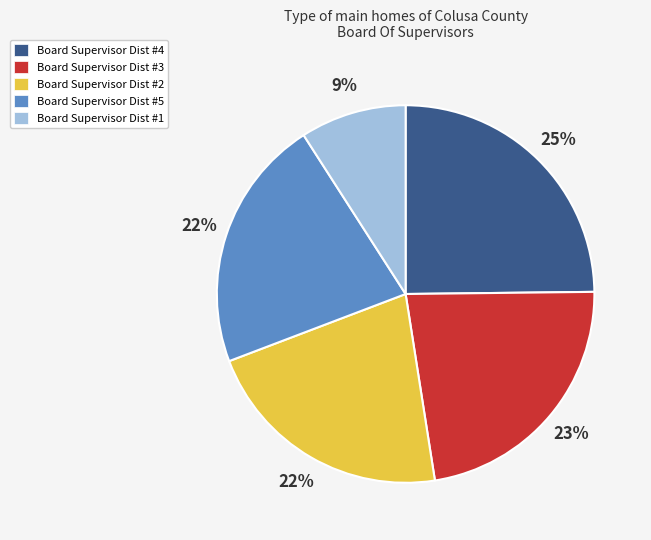

To the nearest percent, what is the average slice percentage?

20%